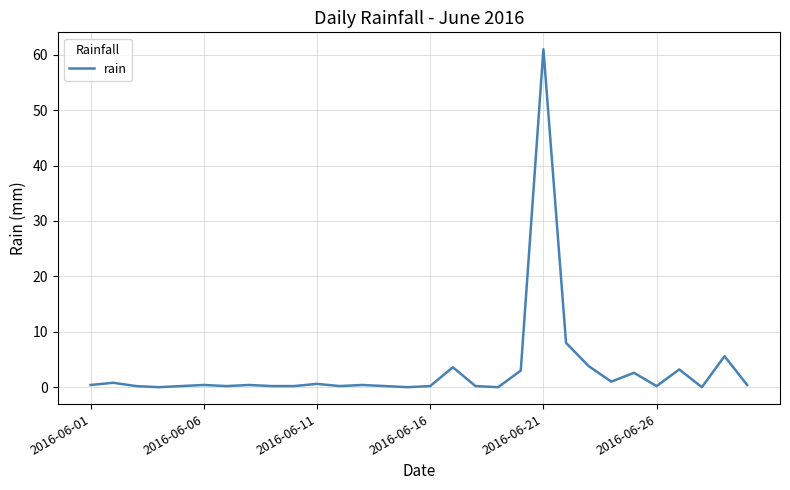

What is the difference between the second highest and second lowest values?

8.0